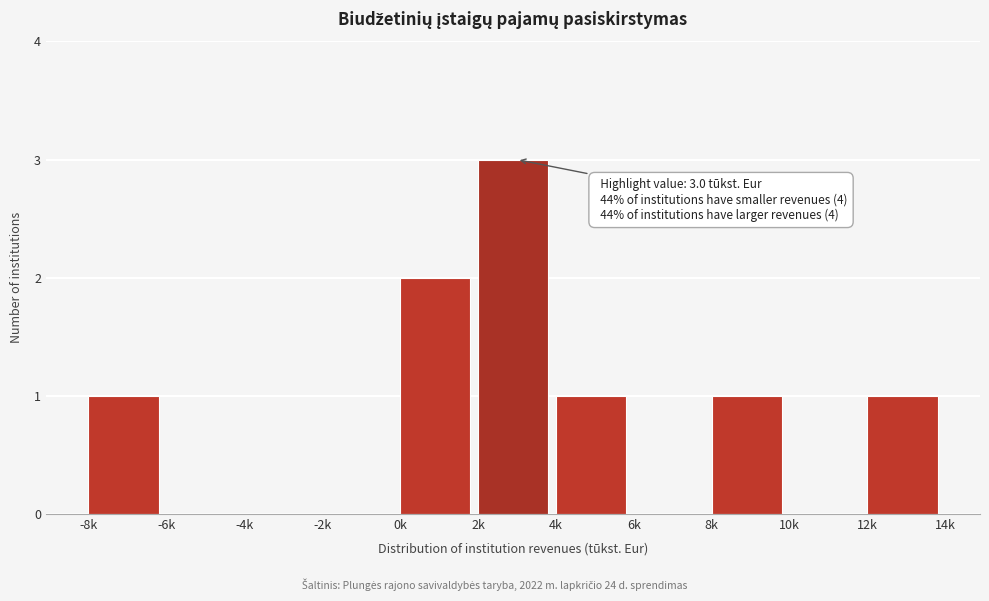

Reading left to right, transcribe all the data shown in this chart.

-8k=1	-6k=0	-4k=0	-2k=0	0k=2	2k=3	4k=1	6k=0	8k=1	10k=0	12k=1